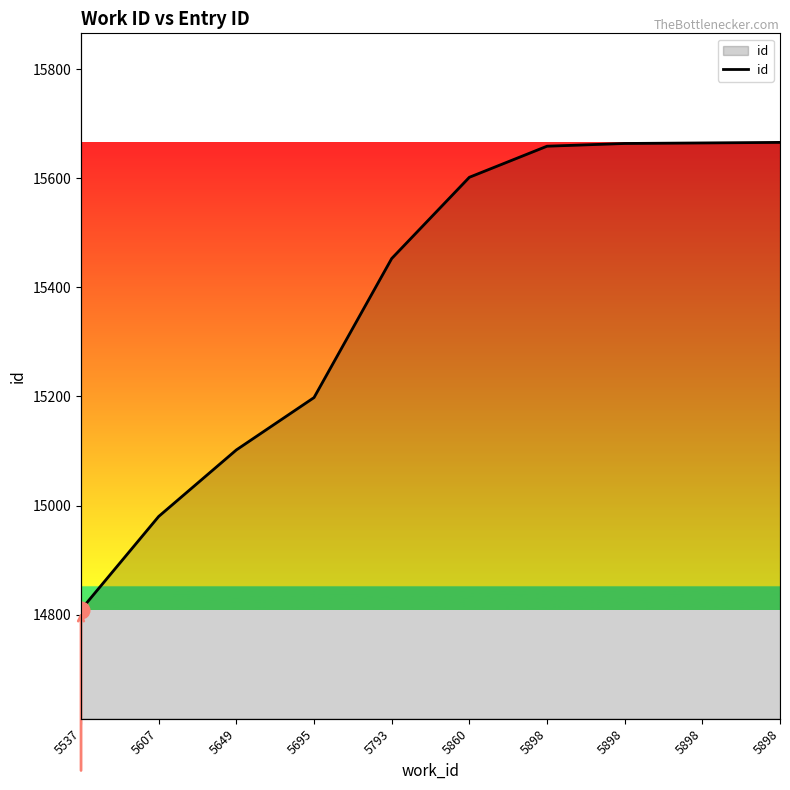

Which label corresponds to the largest value in the chart?

5898